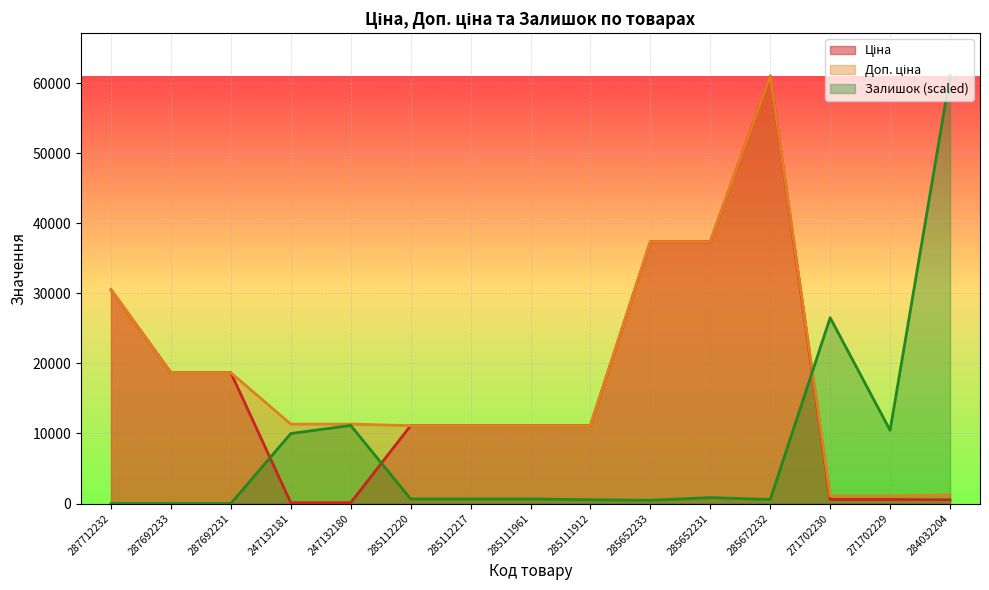

Is it true that Залишок equals 11144.3 at 247132180?

True